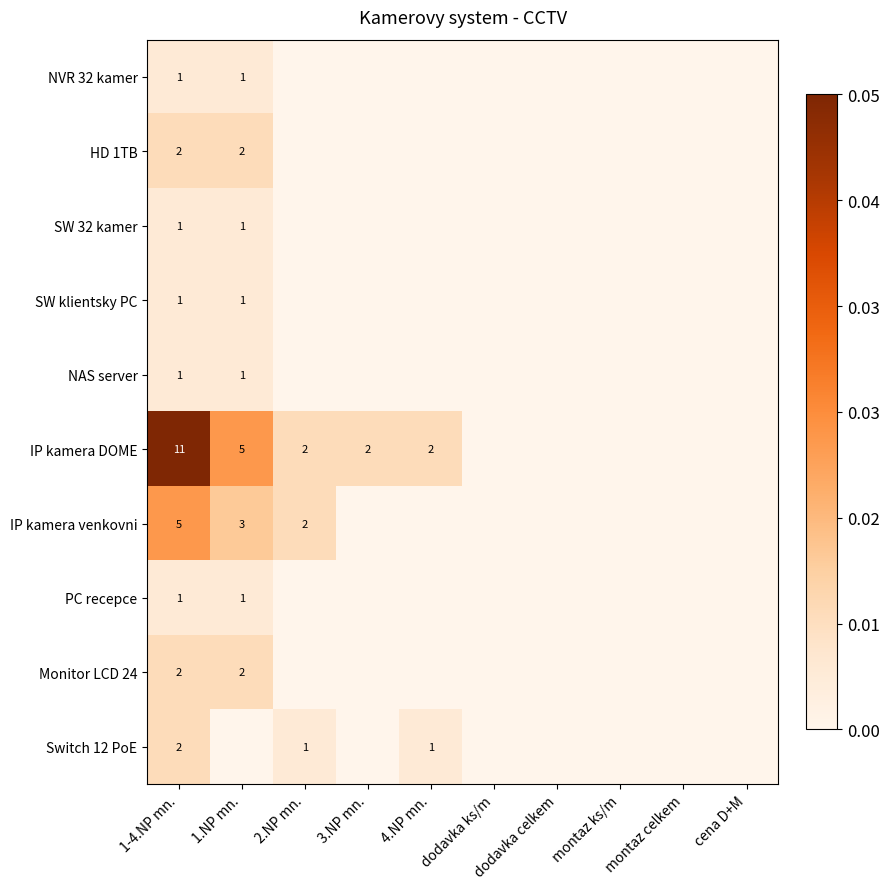

Is the value of IP kamera venkovni at 4.NP mn. greater than the value of NAS server at cena D+M?

No